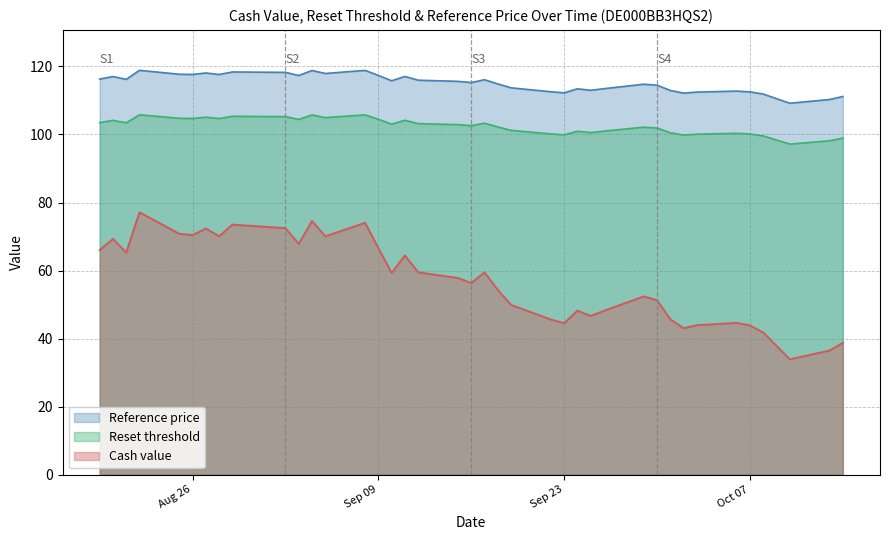

Read the Reference price value at Sep 09.

117.4